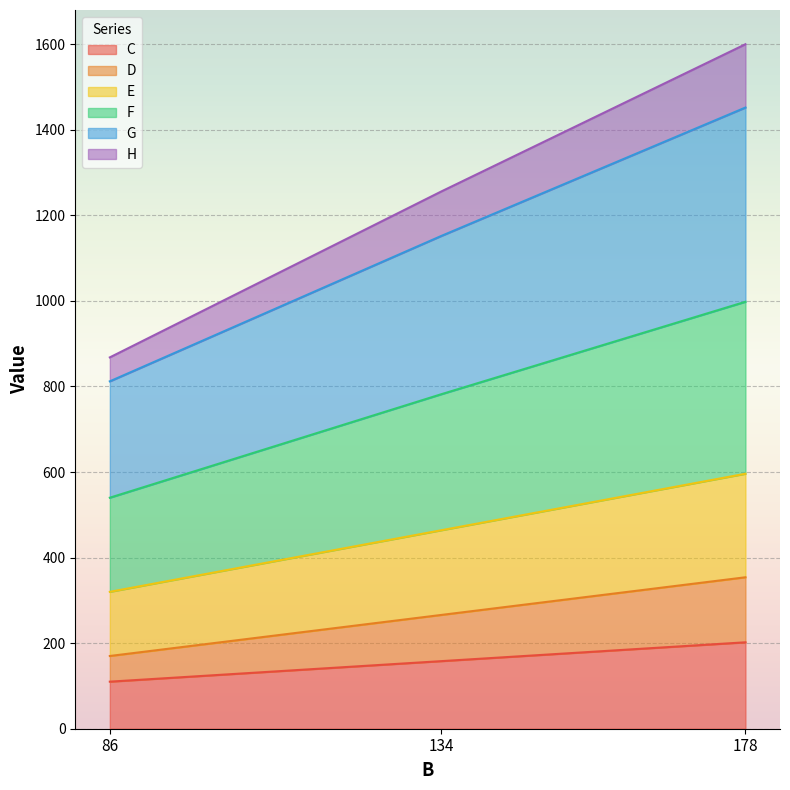

List the labels in order of D value, smallest first.

86, 134, 178